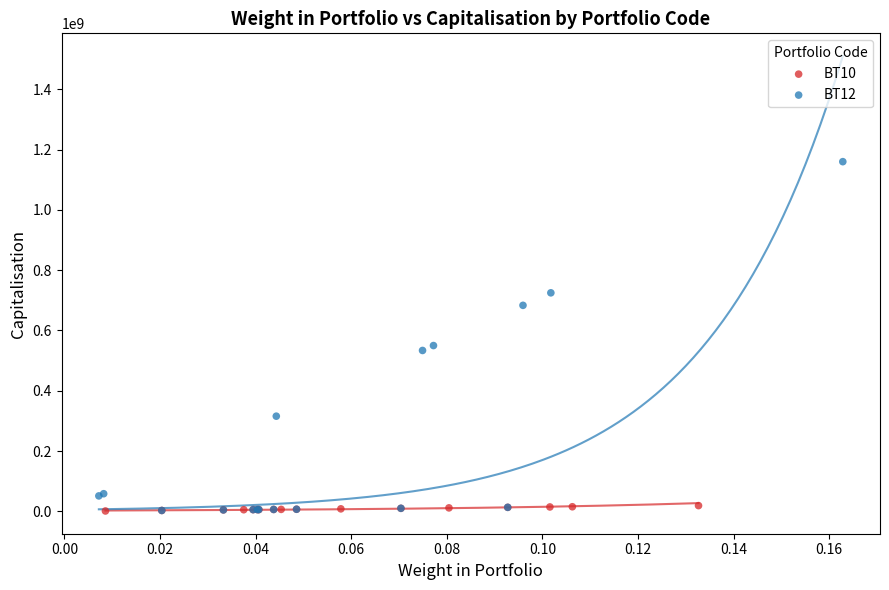

Which series has the widest spread of Y values?

BT12